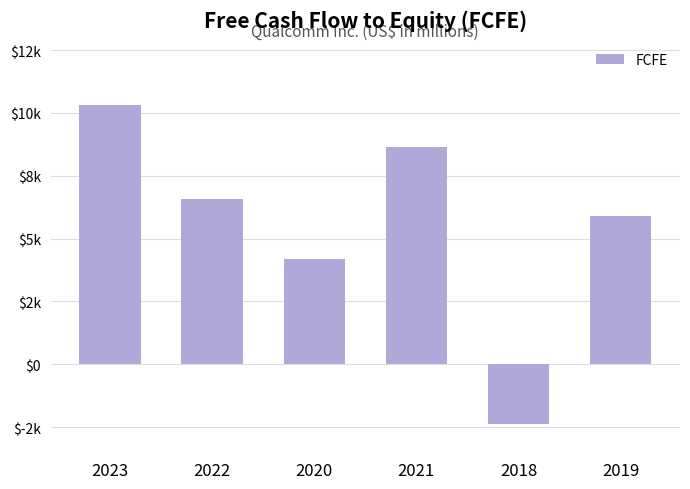

How many values exceed 6594?

2